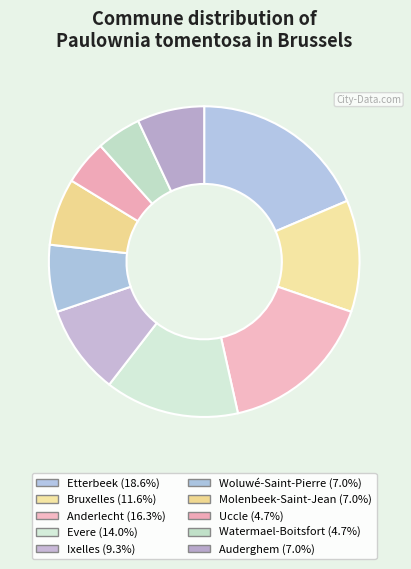

To the nearest percent, what is the difference between the largest and smallest slice percentages?

14%